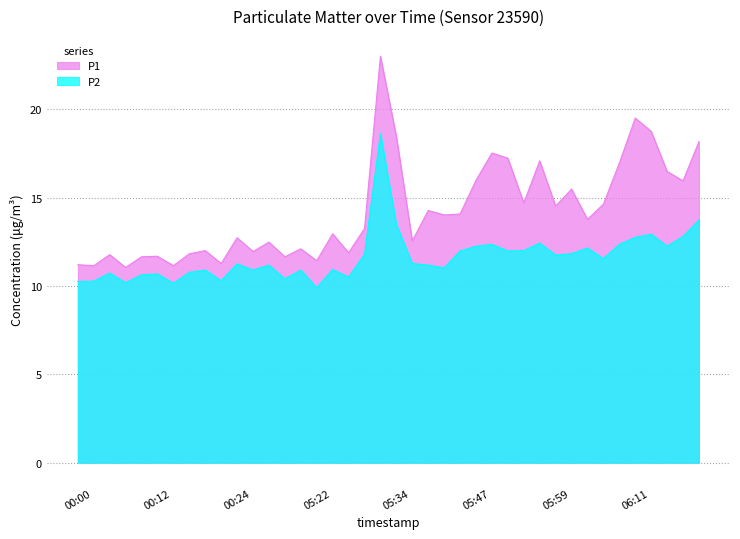

Does the chart display data point markers on the line(s)?

No